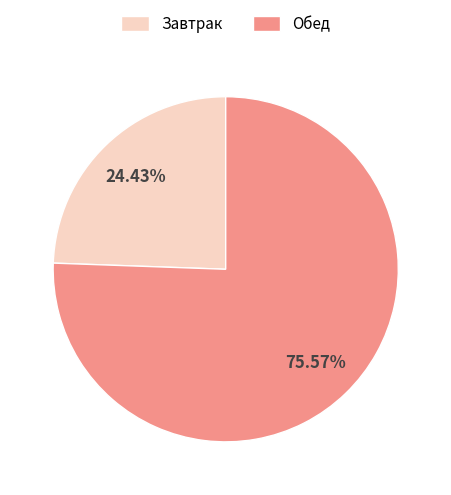

Count the number of slices in the pie.

2